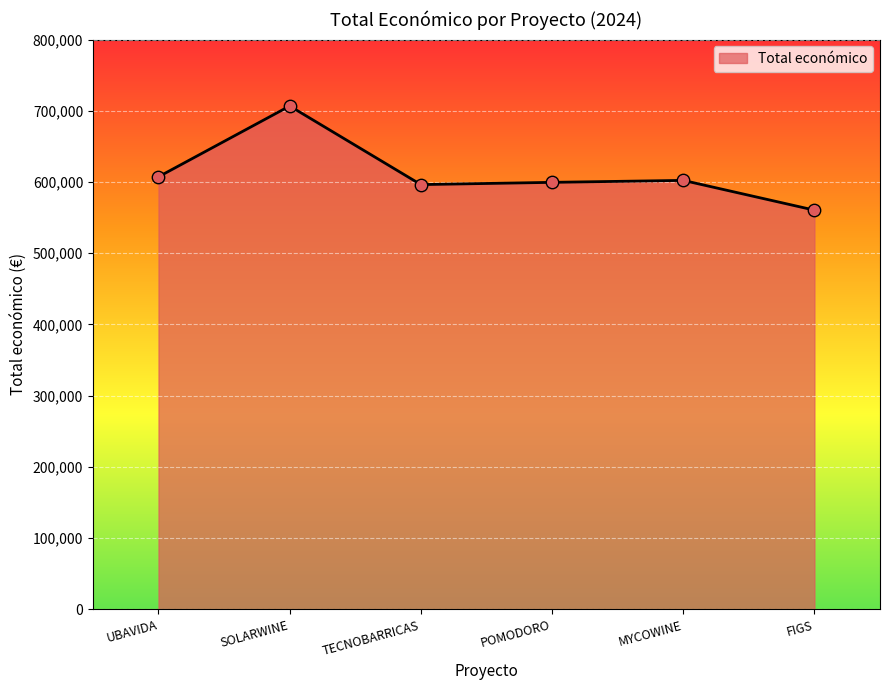

What is the change in value from SOLARWINE to POMODORO?

-107157.0